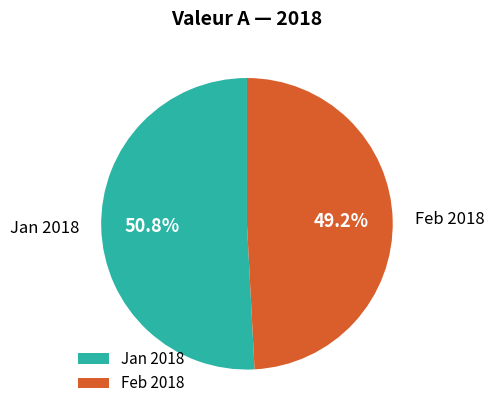

Rank the categories by value from lowest to highest.

Feb 2018, Jan 2018